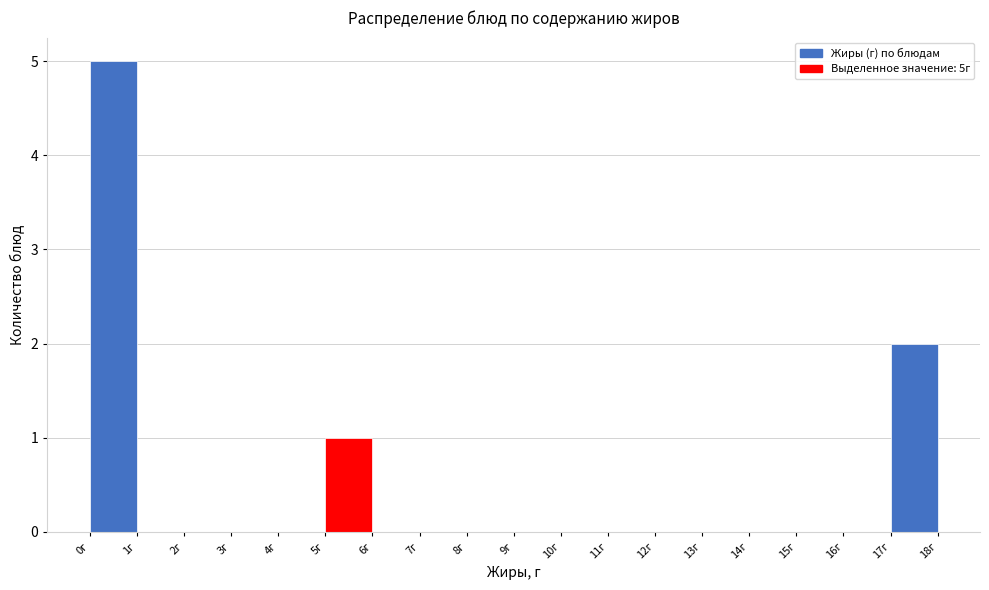

Over which range of the x-axis is the bar tallest?

0 to 1